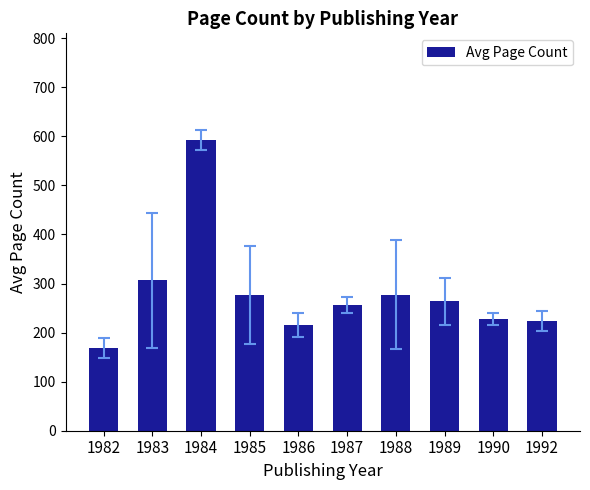

At which label is the value closest to 380?

1983